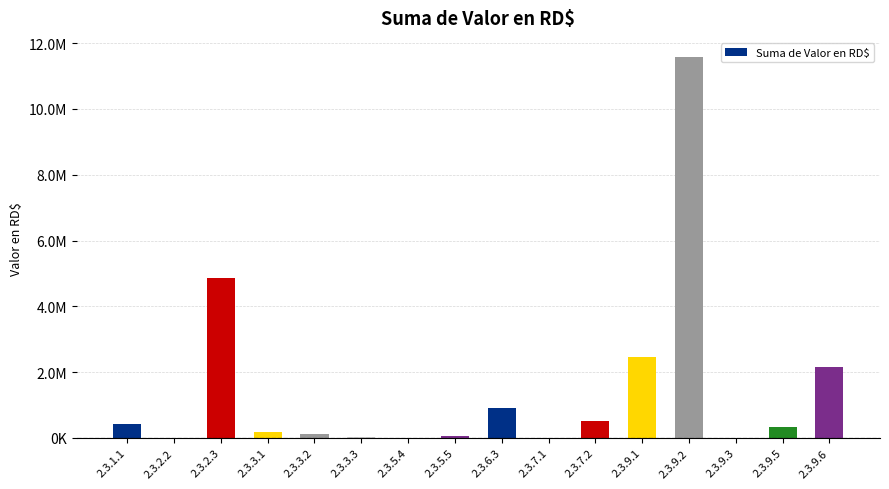

At which label does the data first exceed 322069?

2.3.1.1